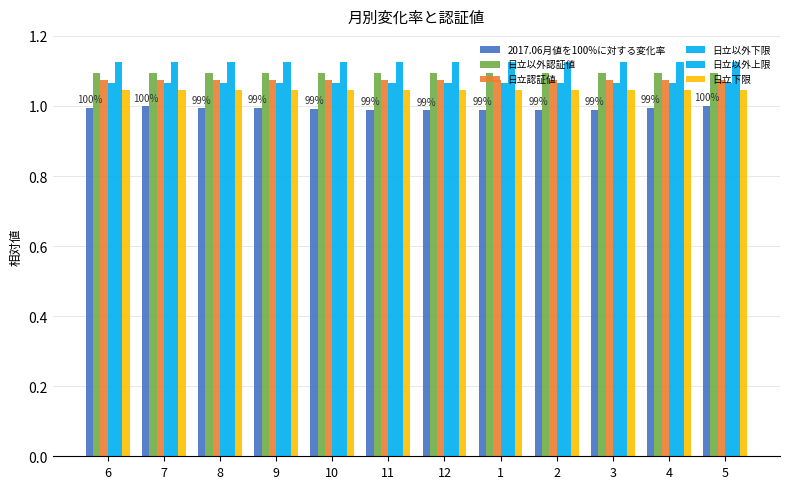

Is the value of 日立以外下限 at 6 greater than the value of 日立認証値 at 10?

No